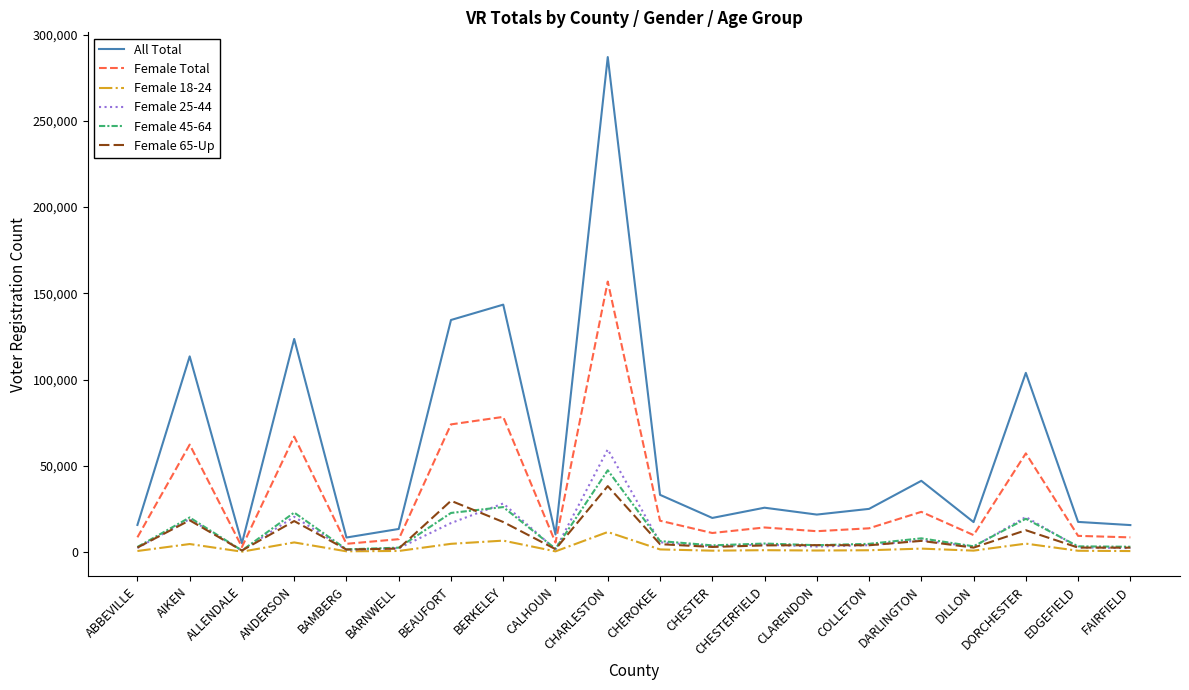

At which category is the sum across all series the highest?

CHARLESTON